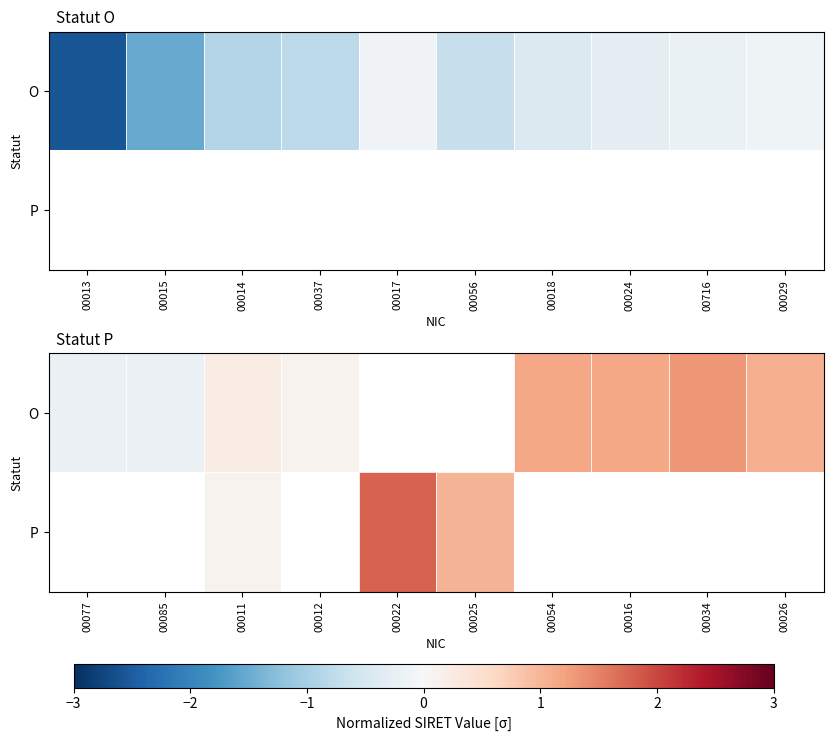

How many data points does each series have?

10